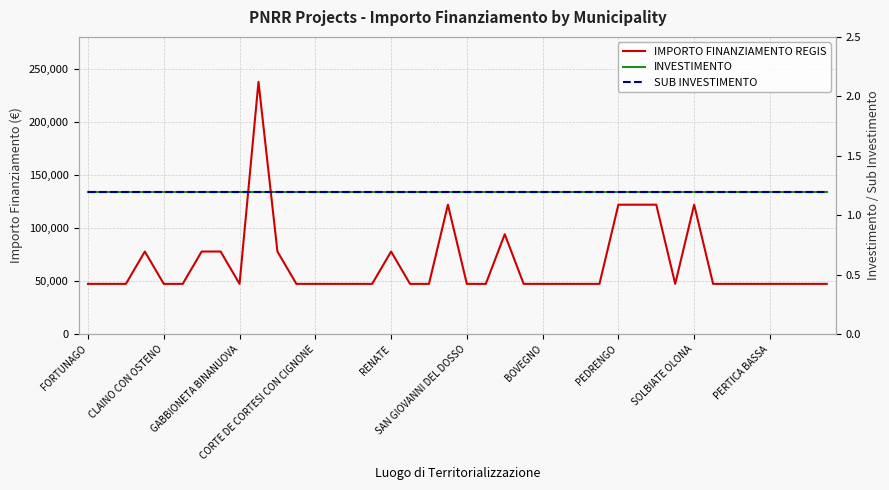

At which label does IMPORTO FINANZIAMENTO REGIS reach its minimum?

FORTUNAGO